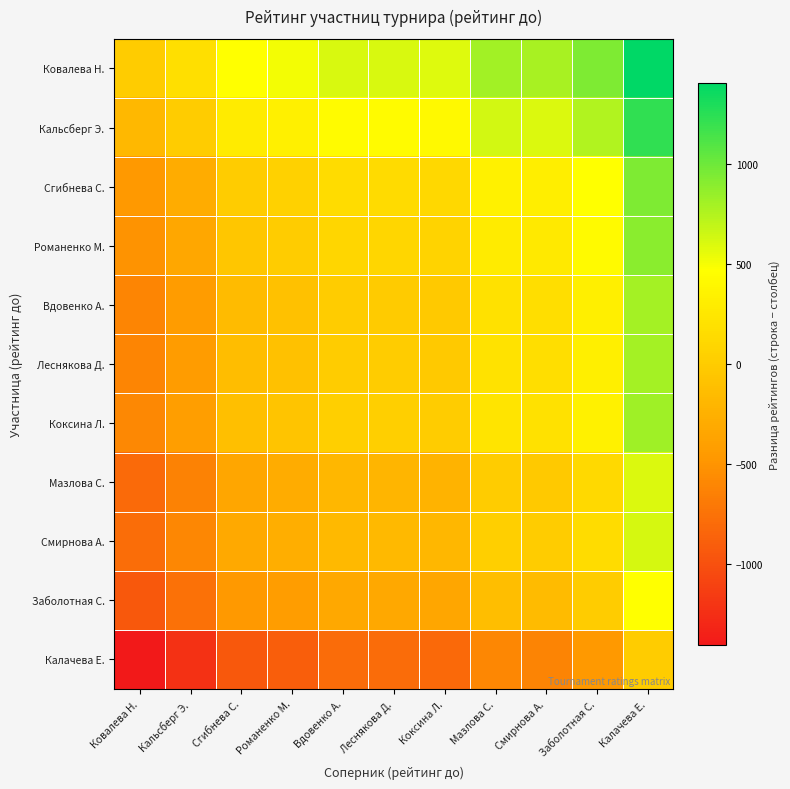

Rank the series by their maximum value, from lowest to highest.

Калачева Е., Заболотная С., Мазлова С., Смирнова А., Вдовенко А., Леснякова Д., Коксина Л., Романенко М., Сгибнева С., Кальсберг Э., Ковалева Н.